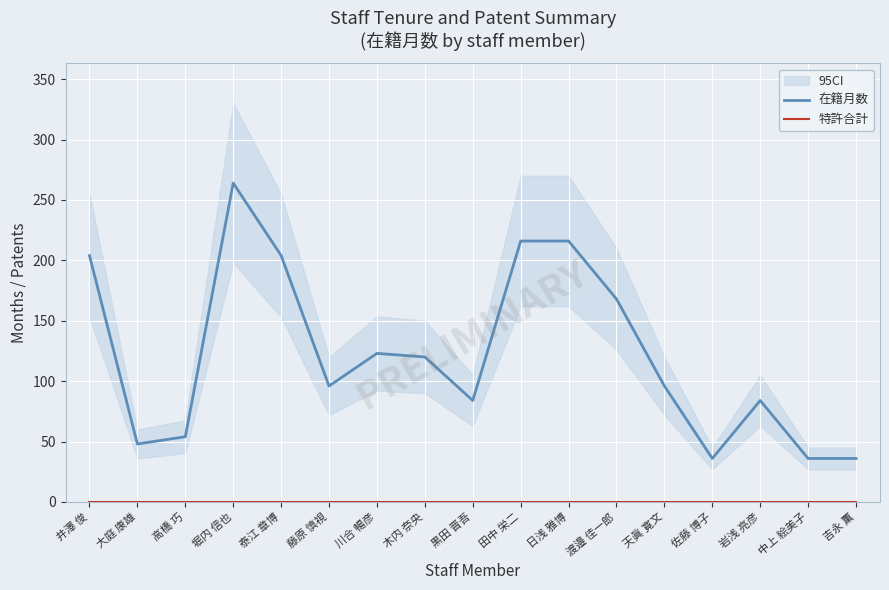

True or false: 在籍月数 and 特許合計 intersect in this chart.

False